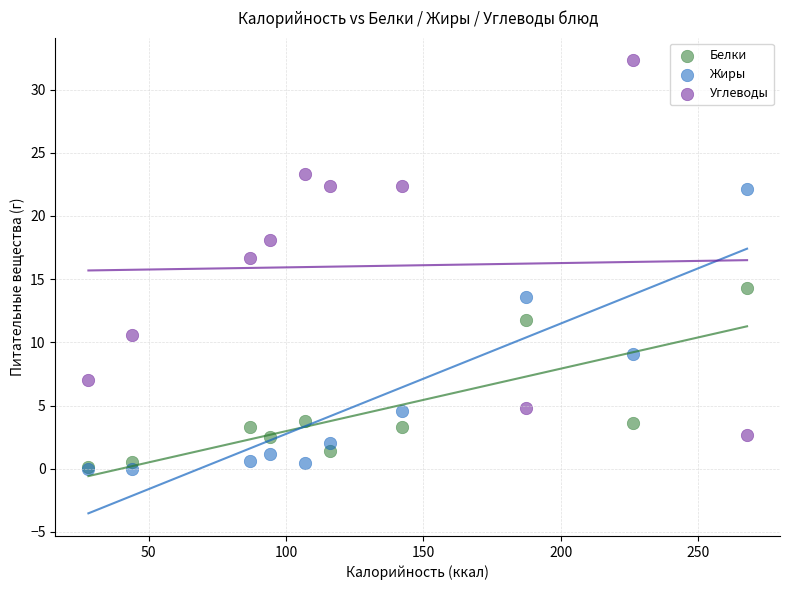

Across all series, what Y value is closest to 16?

16.7